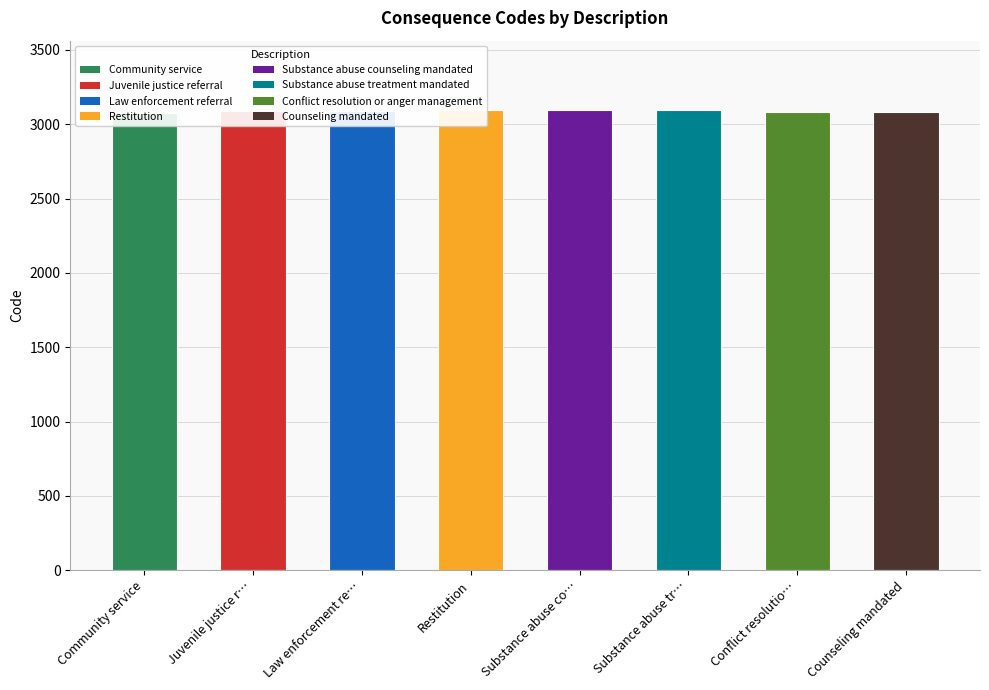

Does the chart contain stacked bars?

No